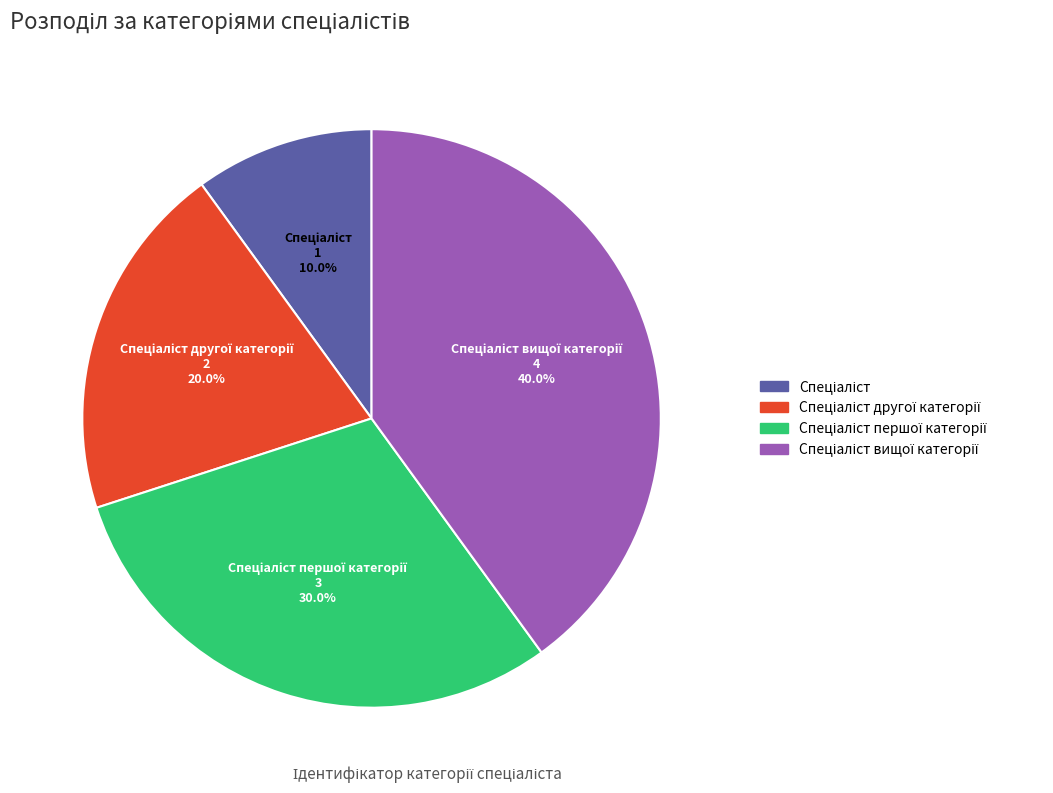

Does any single category account for the majority?

No